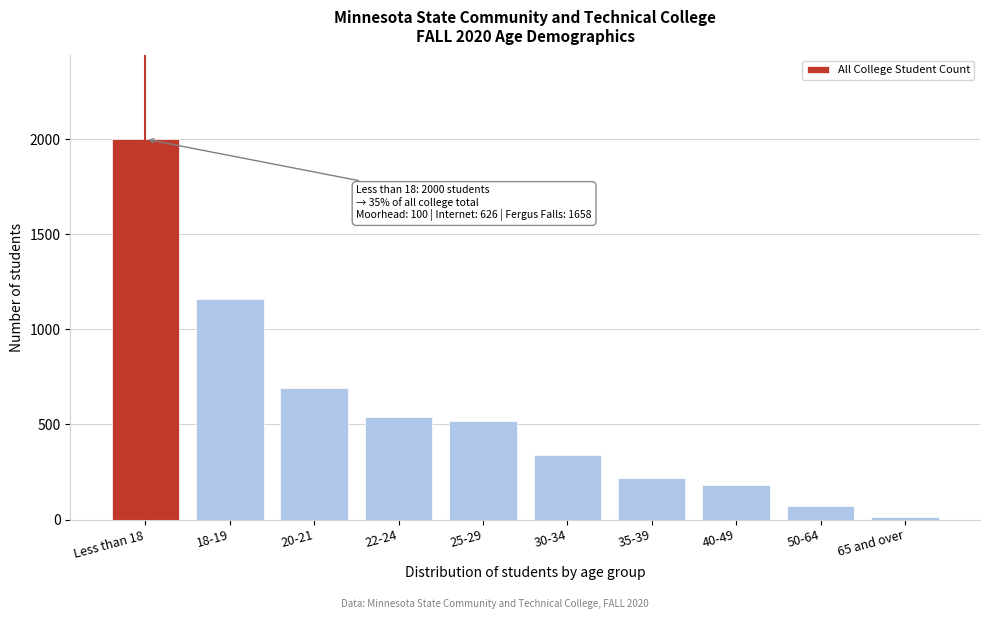

Reading left to right, list all the values displayed in this chart.

2000	1157	690	541	520	340	216	182	70	12